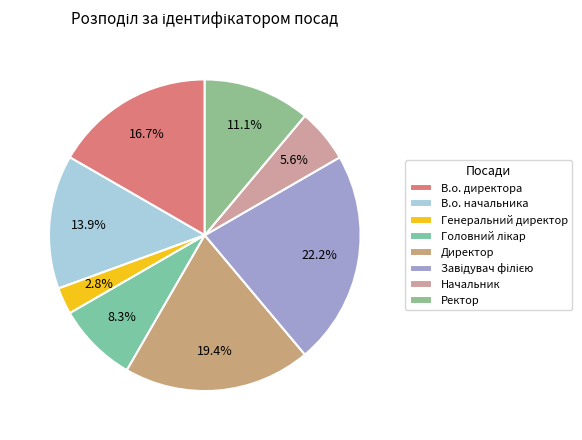

Which slice is the smallest?

Генеральний директор